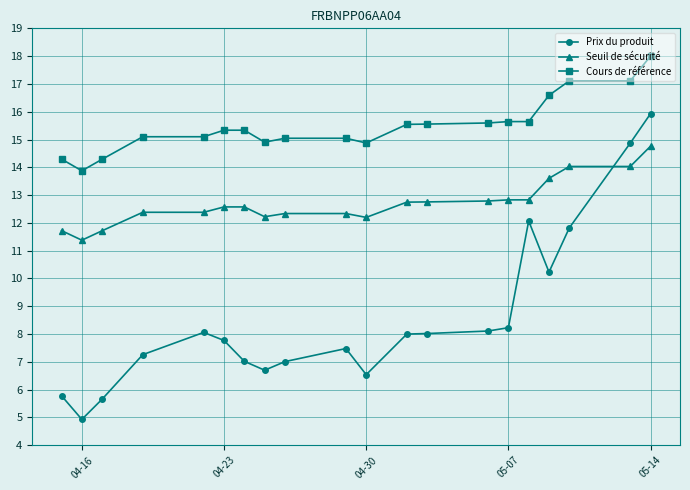

Which series has the widest spread of values?

Prix du produit